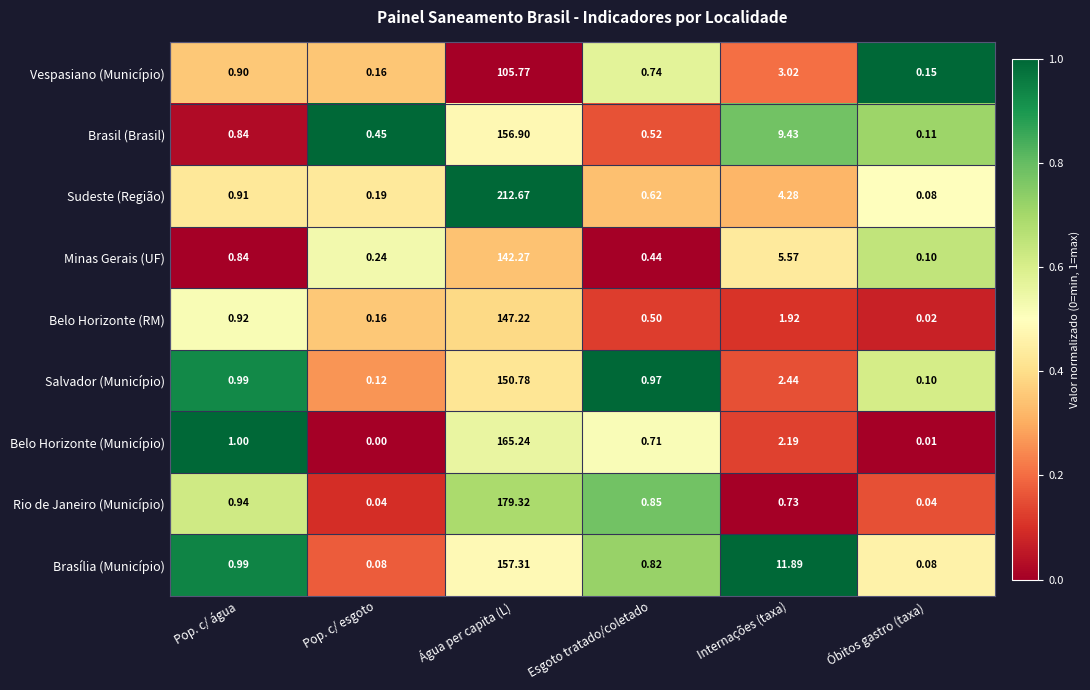

At which category is the sum across all series the highest?

Água per capita (L)